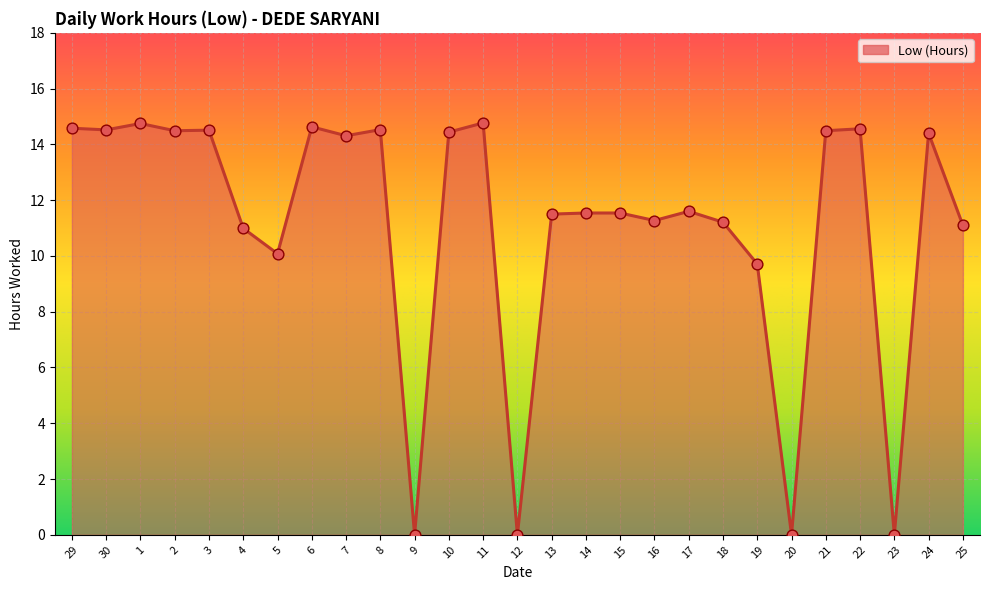

What is the ratio of the value at 4 to the value at 16?

1.0